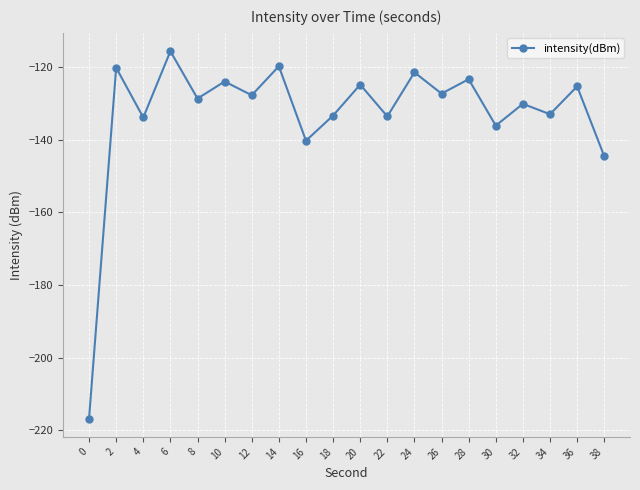

The value at 14 is -119.8. True or false?

True